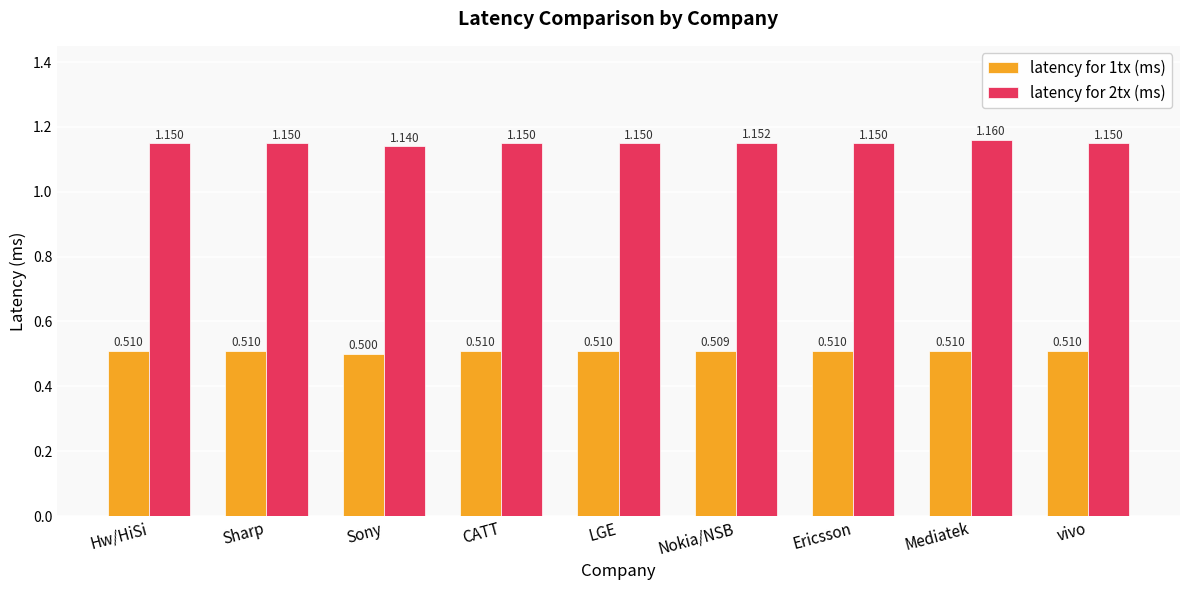

At which label is latency for 2tx (ms) closest to 1?

Sony